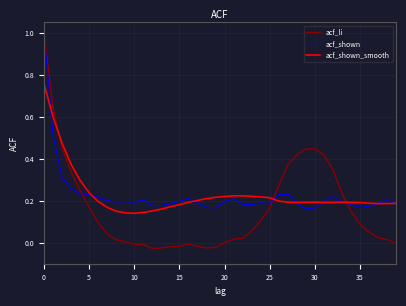

What is the maximum value for acf_shown?

1.0